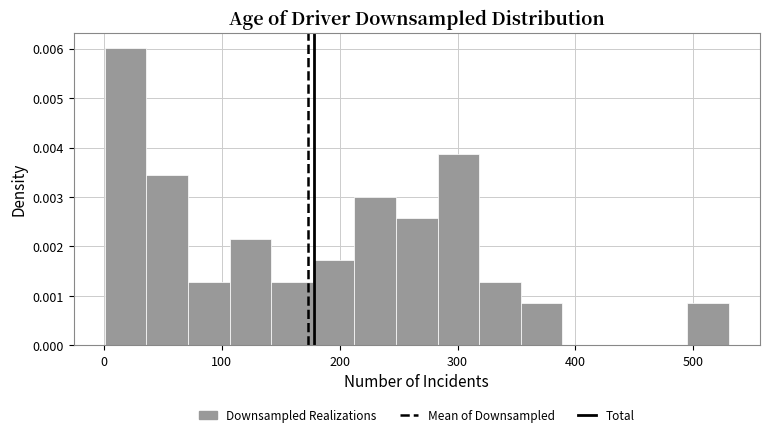

Read against the x-axis, roughly where is the centre of the tallest bar?

20